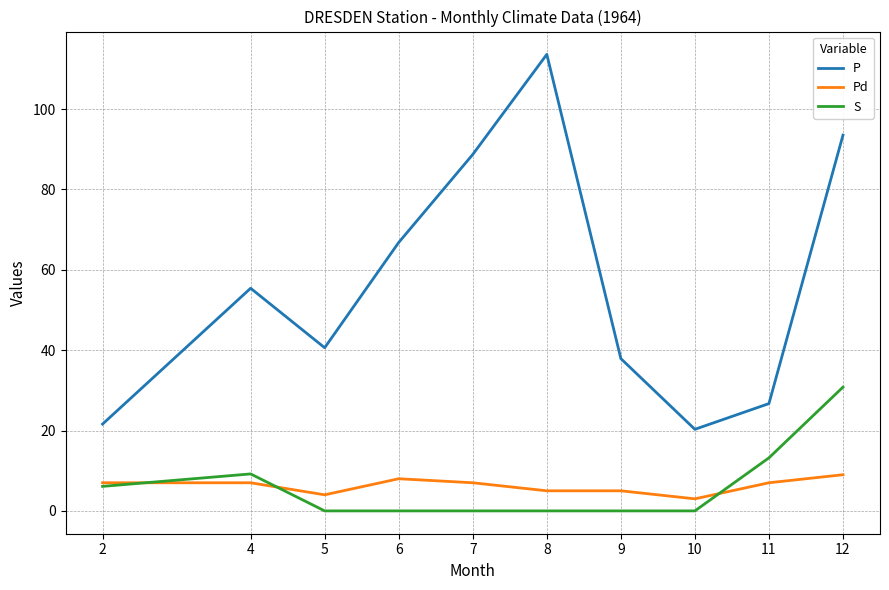

True or false: P and S intersect in this chart.

False